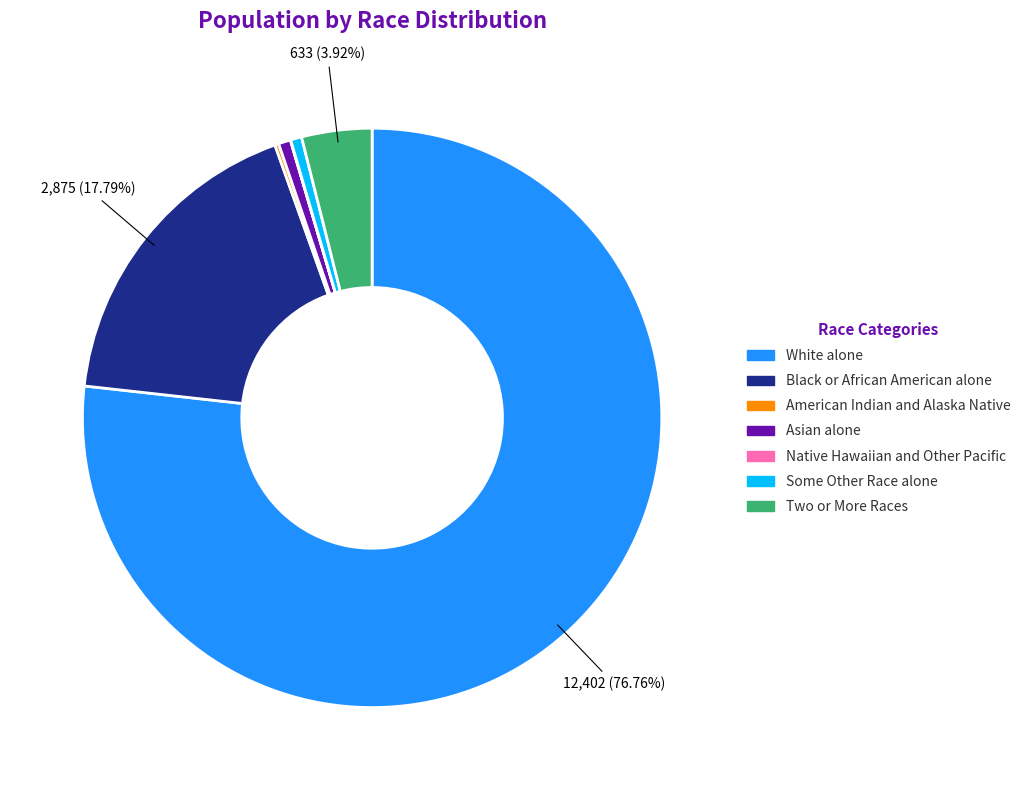

Which category has the biggest portion of the pie?

White alone